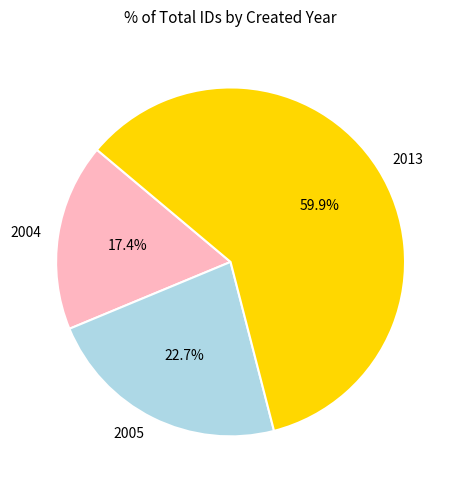

What percentage do 2005 and 2004 together represent?

40.1%